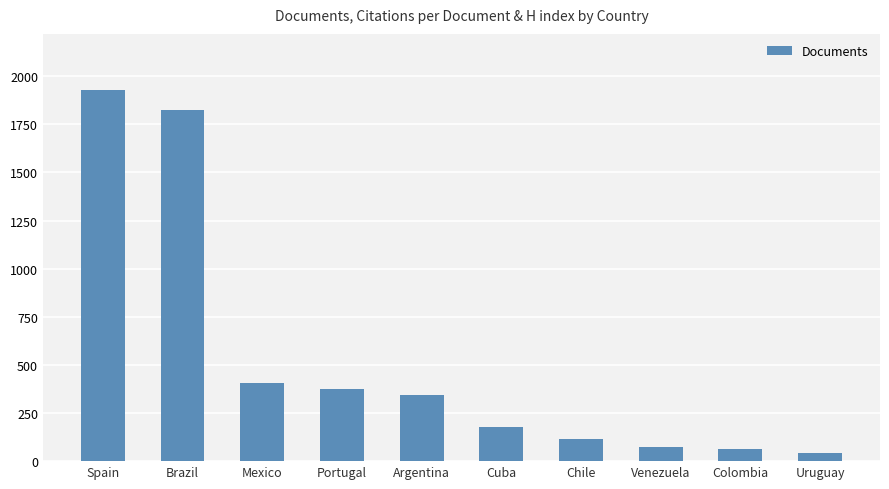

Which label corresponds to the smallest value in the chart?

Uruguay